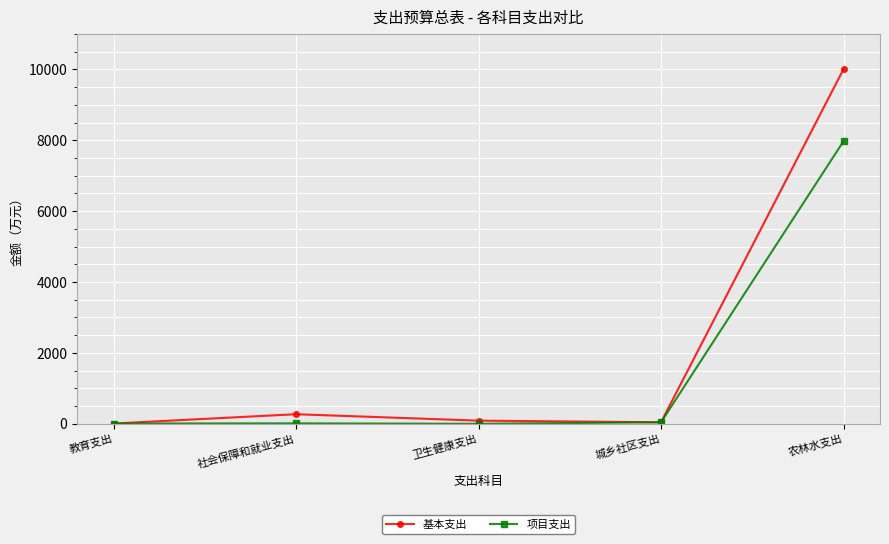

True or false: 项目支出 has more than 1 interior local peaks.

False